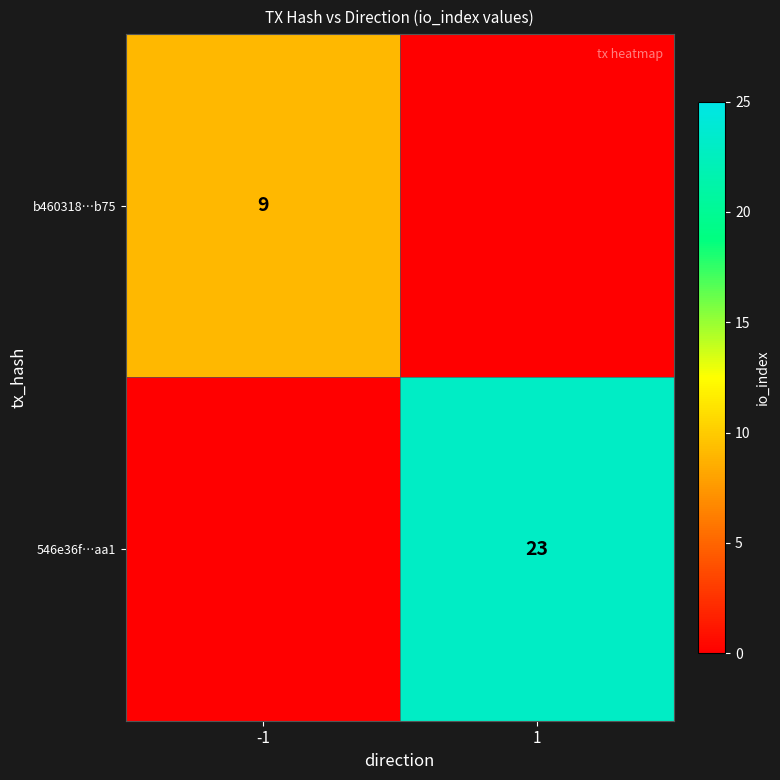

Is the value of 546e36f…aa1 at 1 greater than the value of b460318…b75 at -1?

Yes